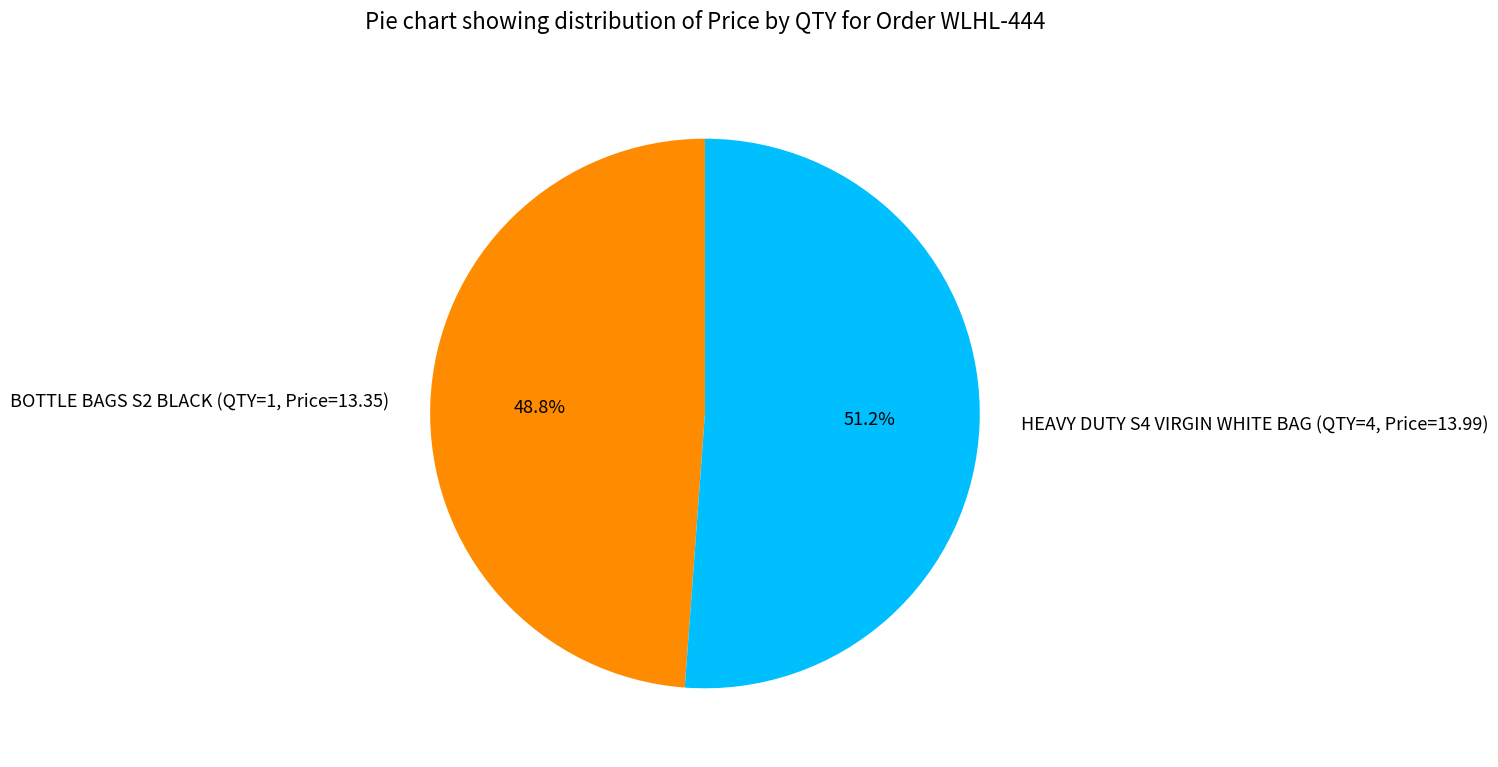

Which slice is the smallest?

BOTTLE BAGS S2 BLACK (QTY=1, Price=13.35)